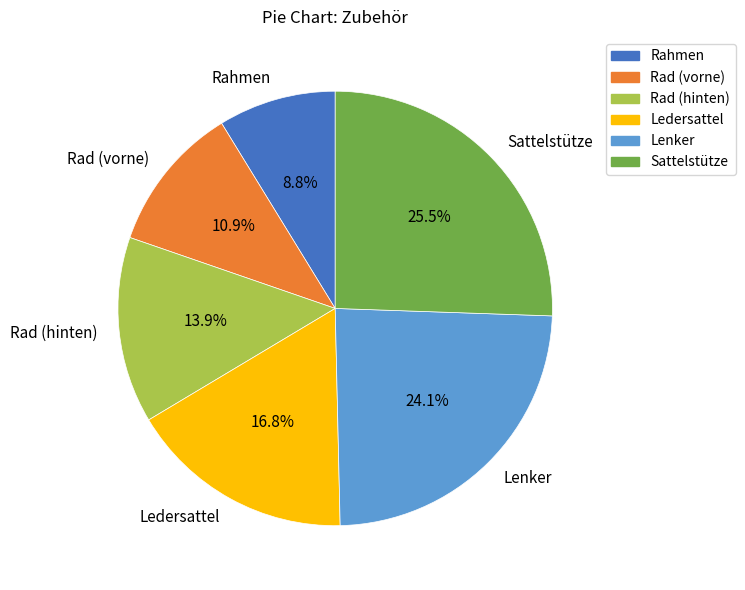

How many slices are in this pie chart?

6